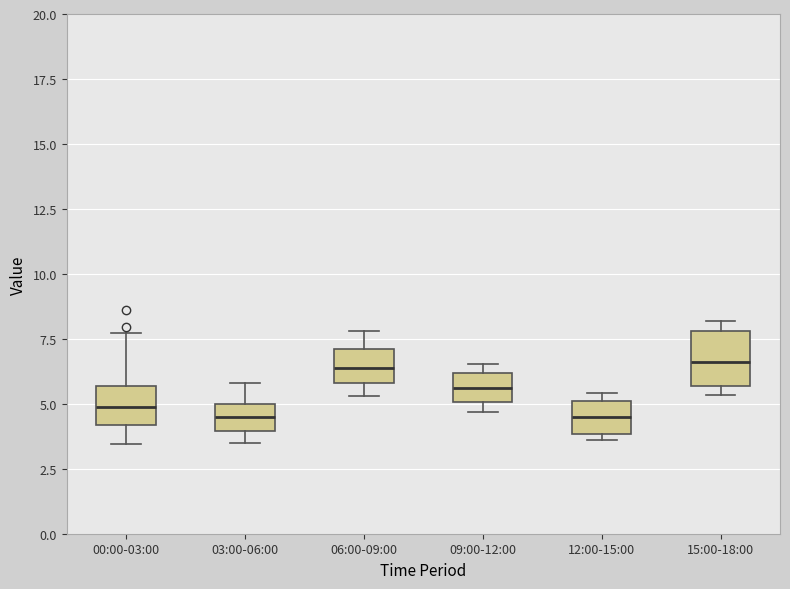

Which box is the tallest, from its lower edge to its upper edge?

15:00-18:00